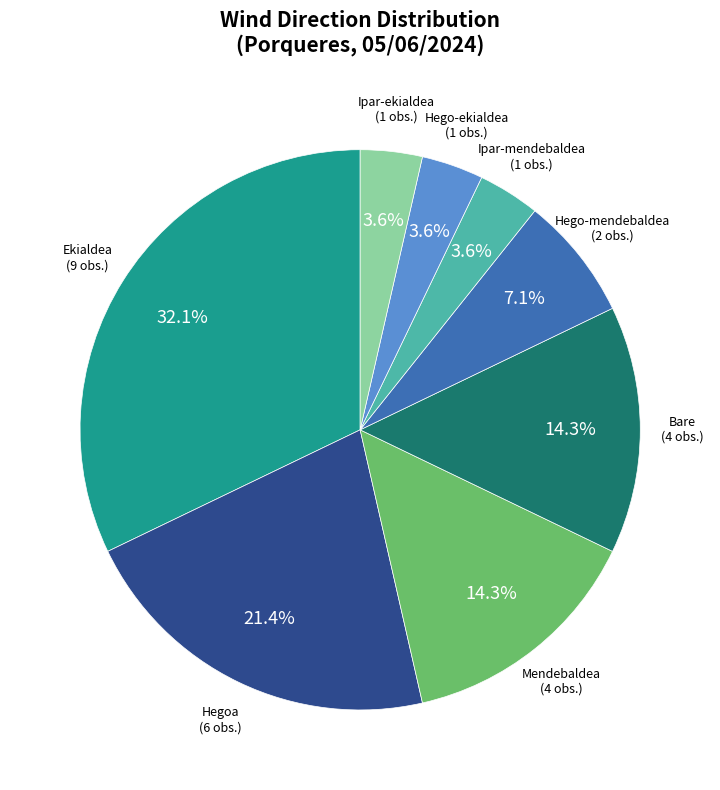

How much of the chart is everything except Hego-mendebaldea?

92.9%